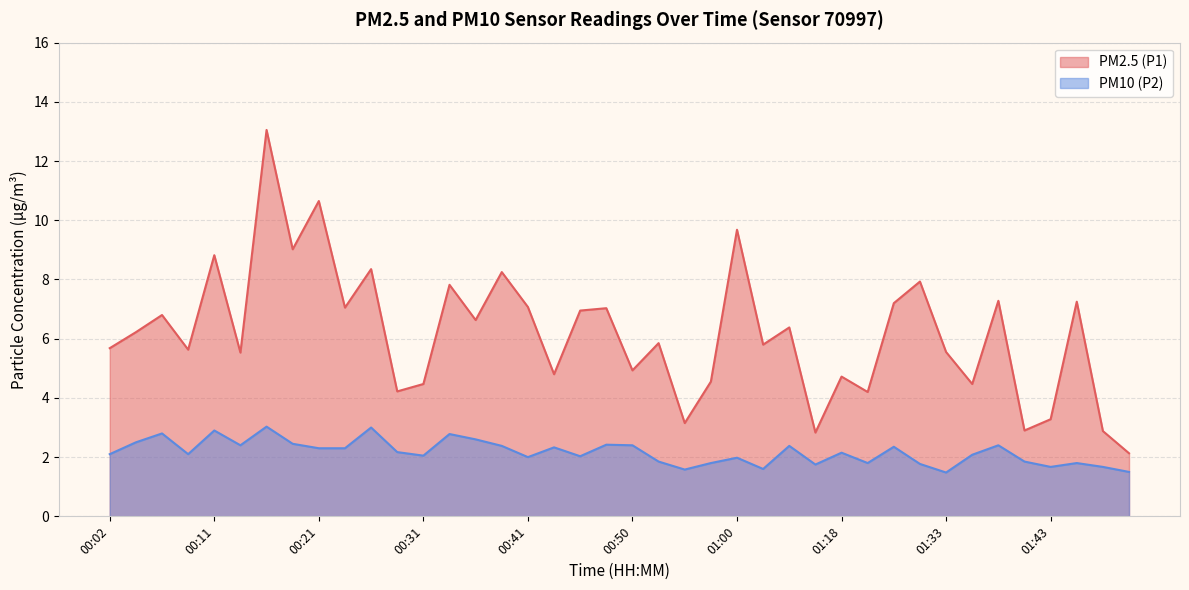

Rank the series by their average value, from highest to lowest.

PM2.5 (P1), PM10 (P2)